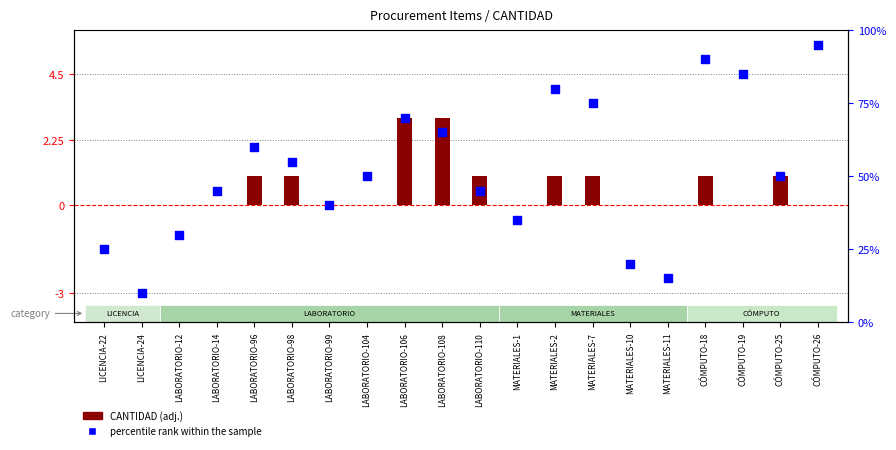

Which series contains the lowest Y value?

CANTIDAD (adj.)